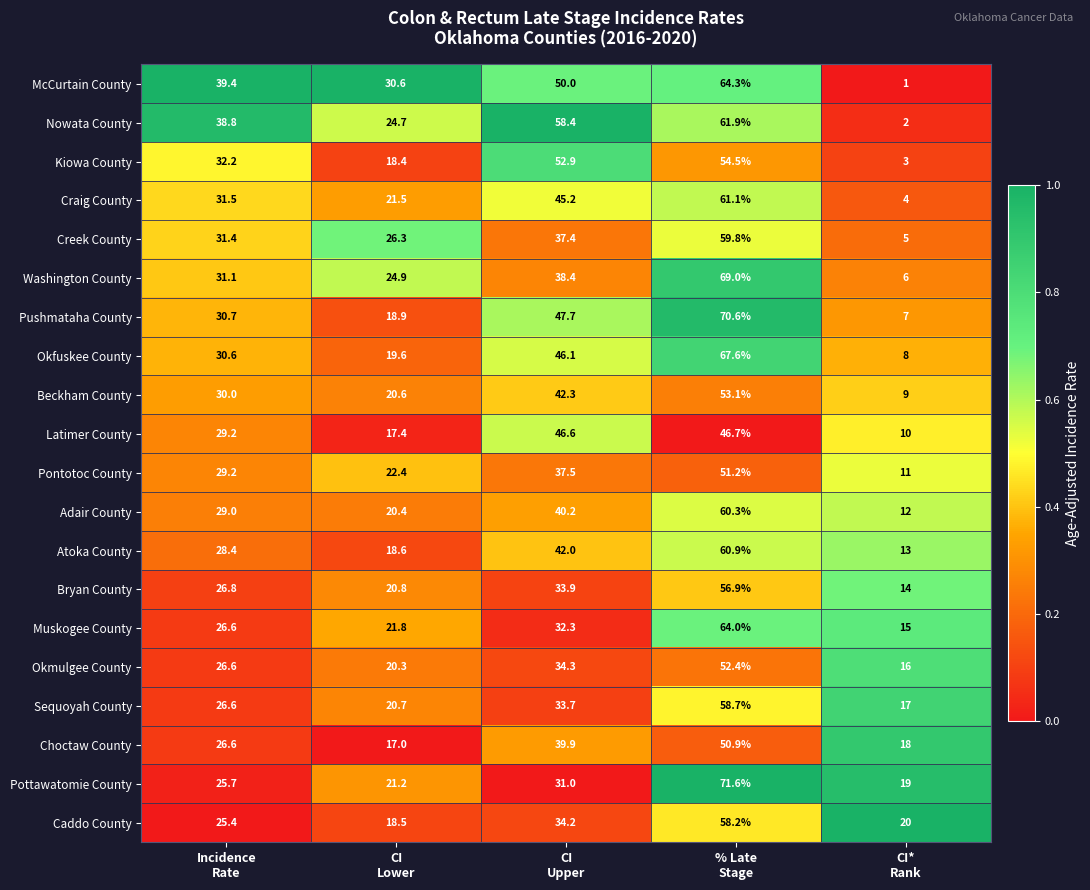

What is the maximum value shown in the chart?

71.6